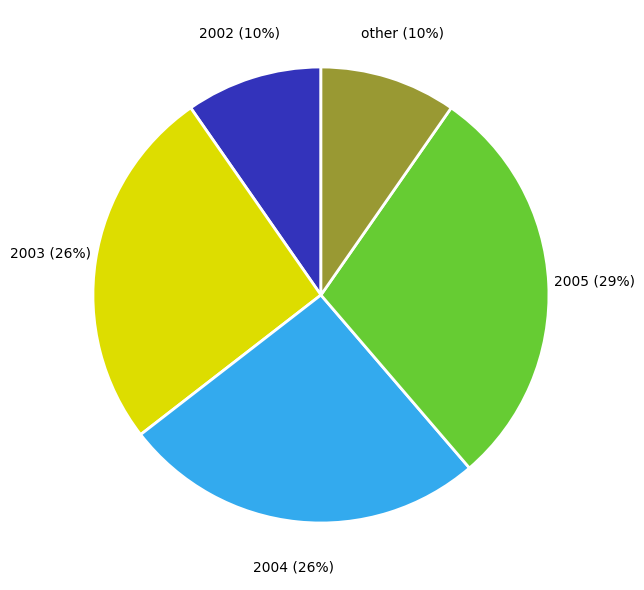

True or false: 2004 accounts for 5% of the total.

False